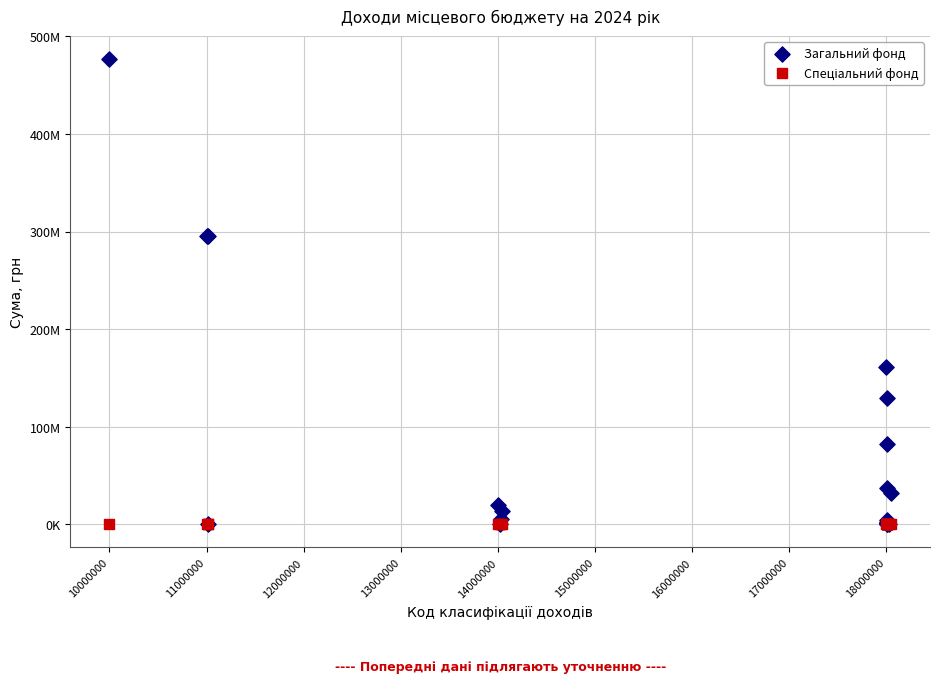

Which series reaches the maximum Y coordinate?

Загальний фонд